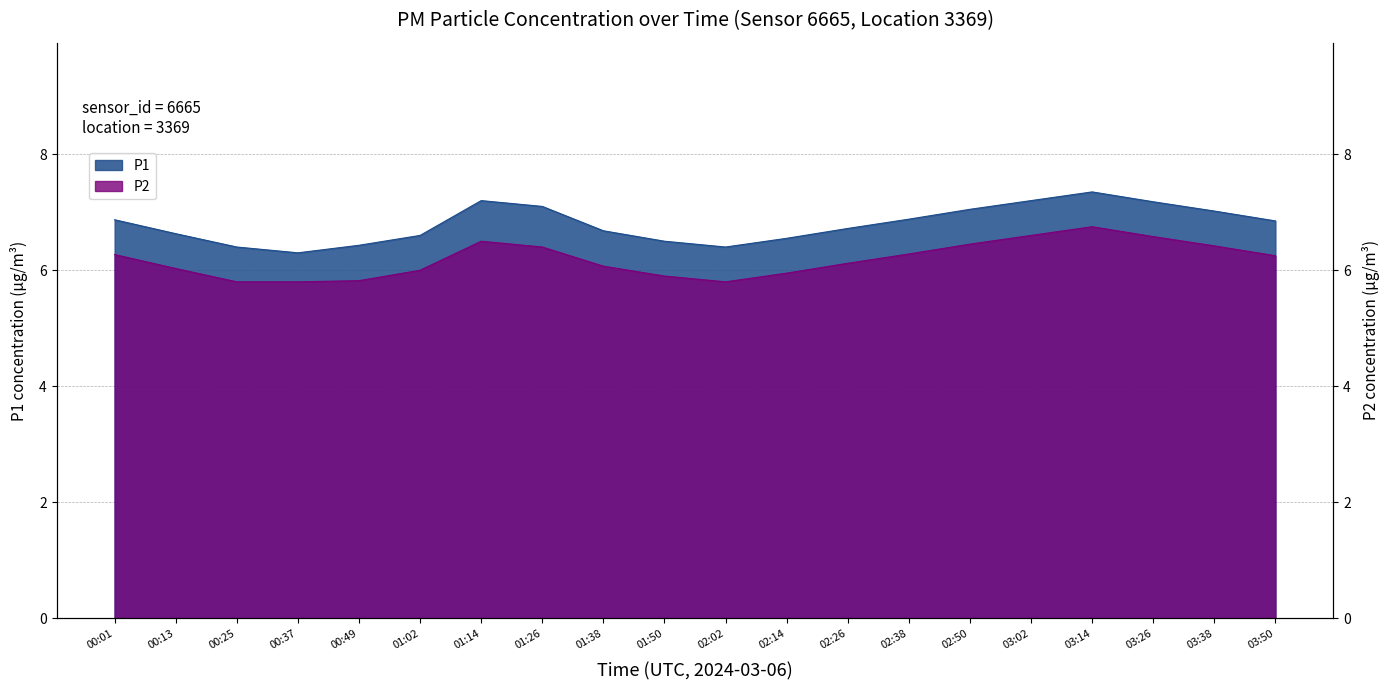

In P1, how many points are lower than both neighbors (excluding endpoints)?

2